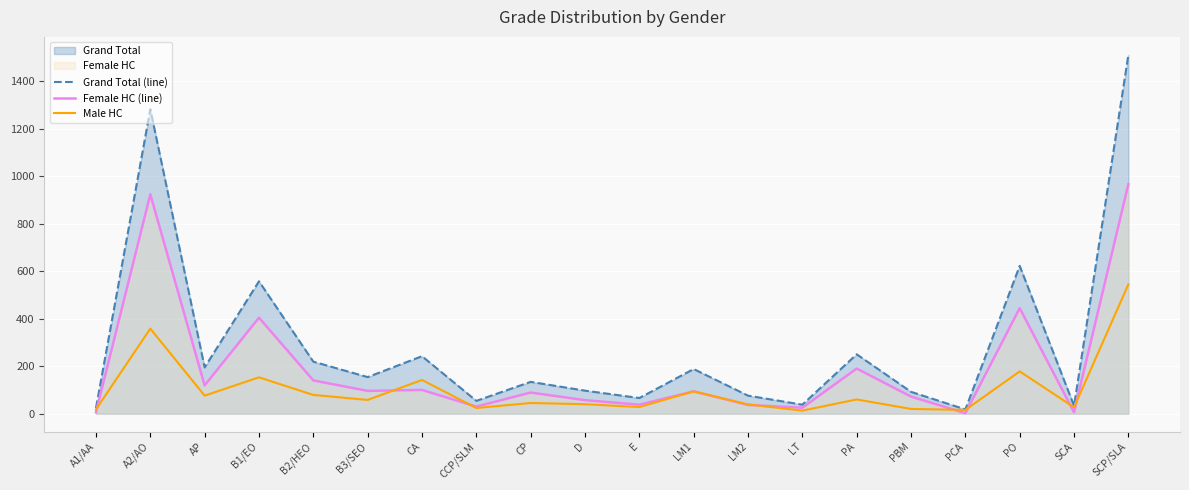

How many data points in Male HC are above 58?

9